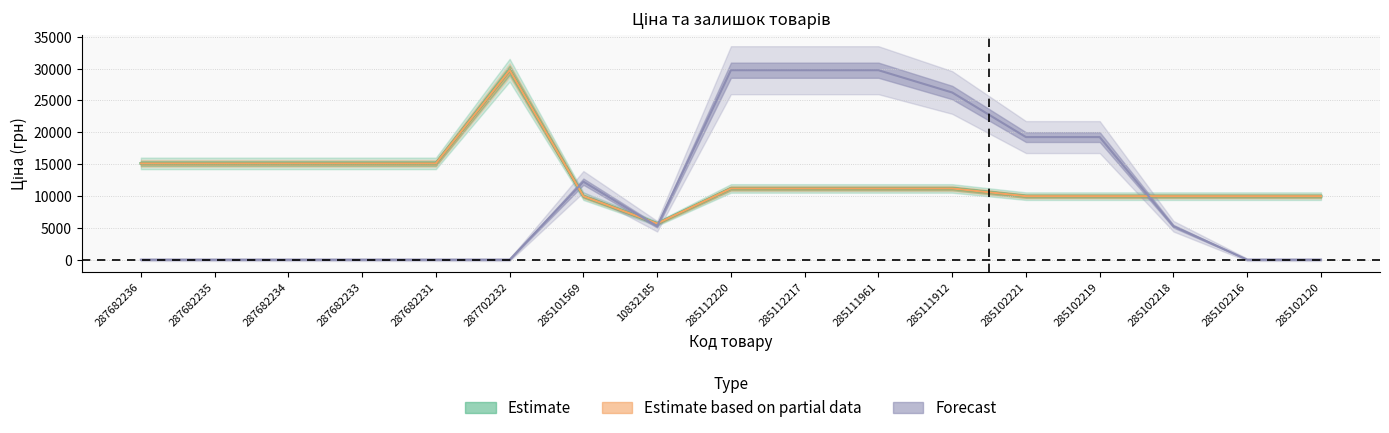

List the labels in order of Ціна value, smallest first.

10832185, 285101569, 285102221, 285102219, 285102218, 285102216, 285102120, 285112220, 285112217, 285111961, 285111912, 287682236, 287682235, 287682234, 287682233, 287682231, 287702232